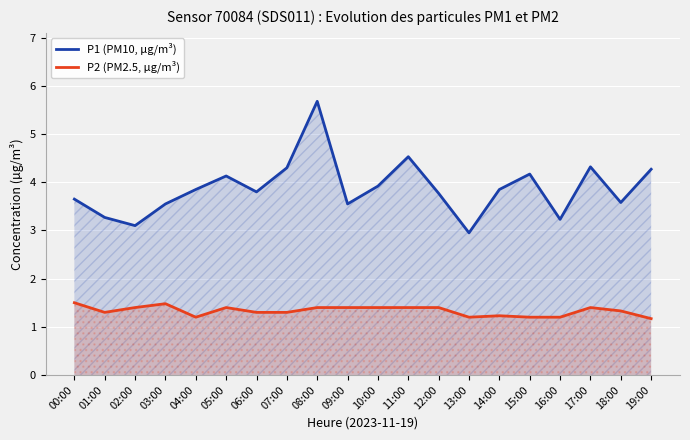

What is the spread (max minus min) of values at 04:00?

2.7